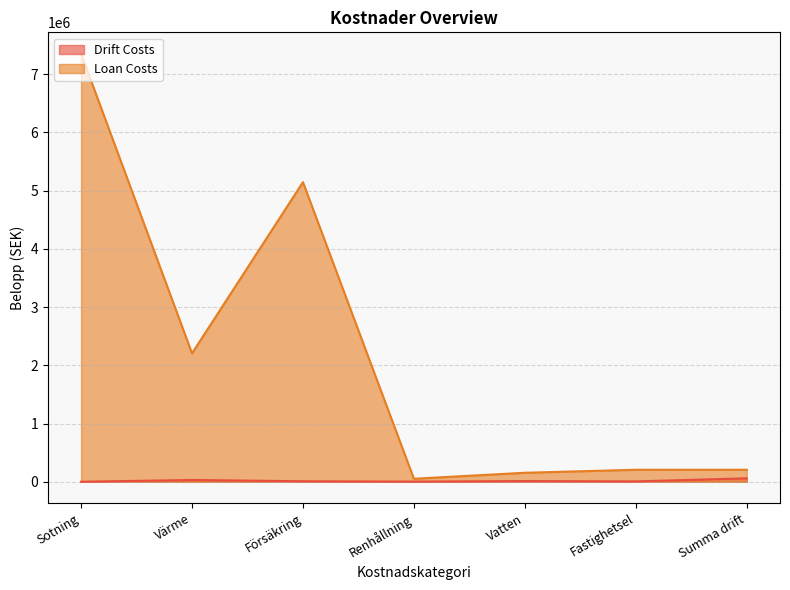

True or false: Loan Costs and Drift Costs intersect in this chart.

False